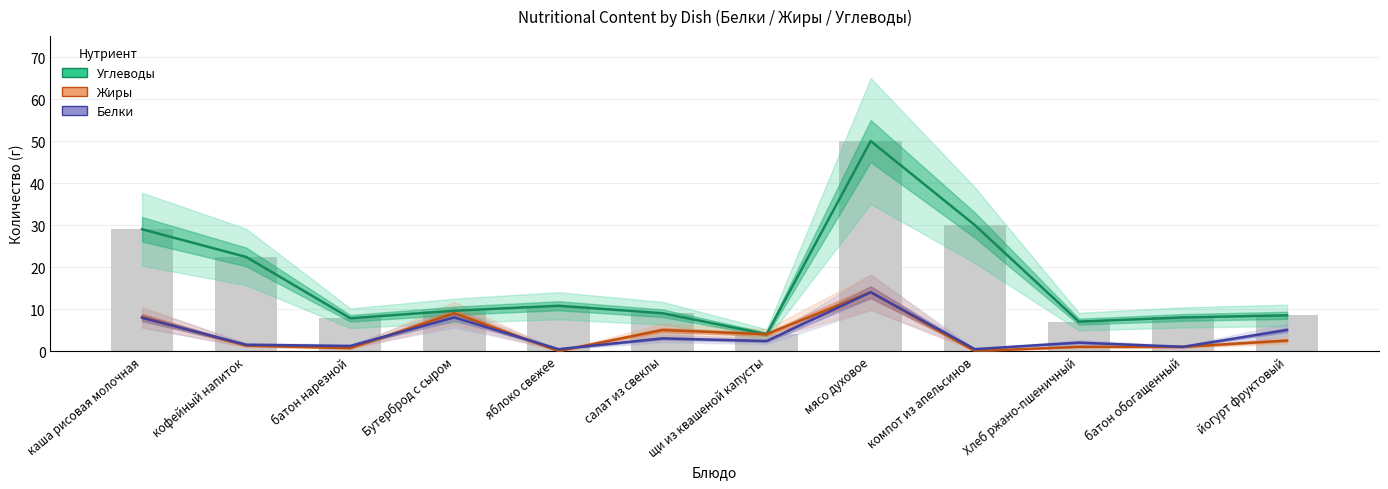

List the labels in order of Жиры value, smallest first.

яблоко свежее, компот из апельсинов, батон нарезной, Хлеб ржано-пшеничный, батон обогащенный, кофейный напиток, йогурт фруктовый, щи из квашеной капусты, салат из свеклы, каша рисовая молочная, Бутерброд с сыром, мясо духовое